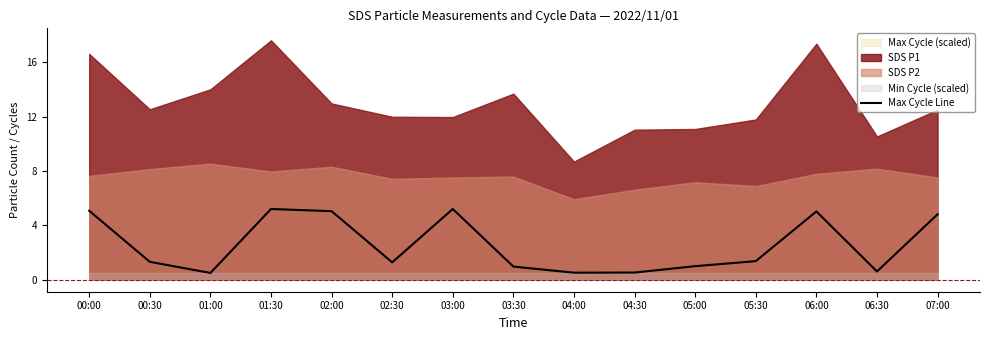

At which label is the value closest to 2?

05:30